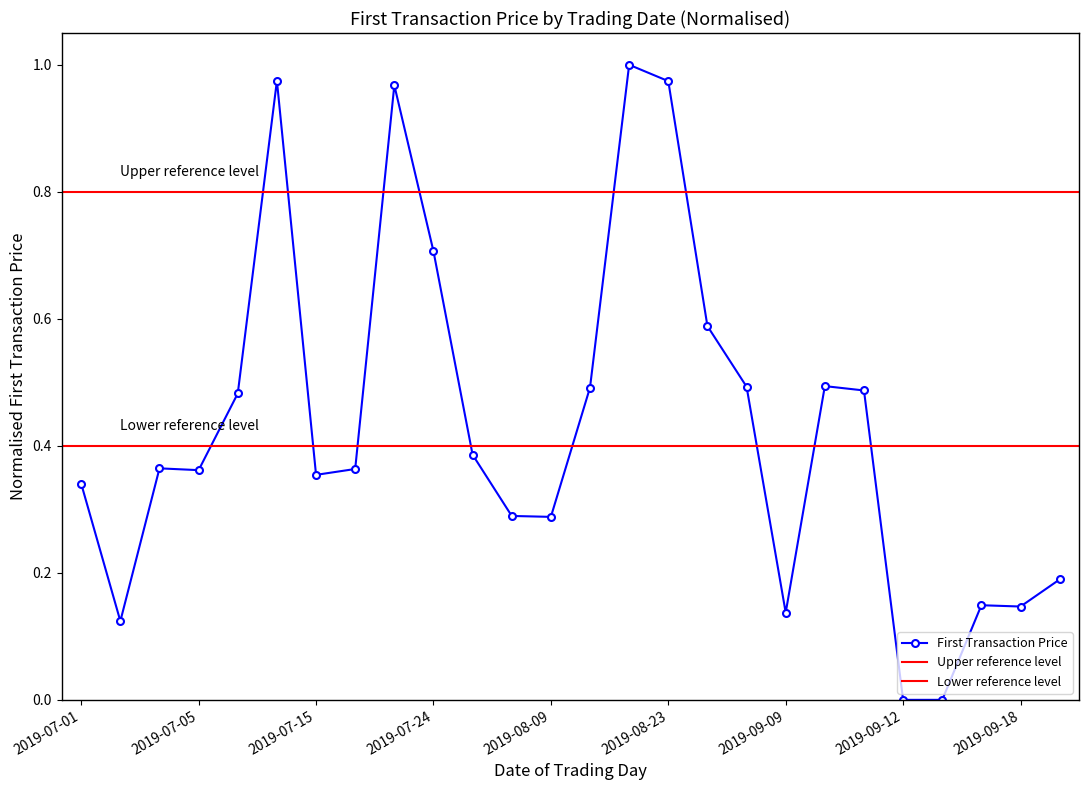

Count the number of data series in this chart.

1